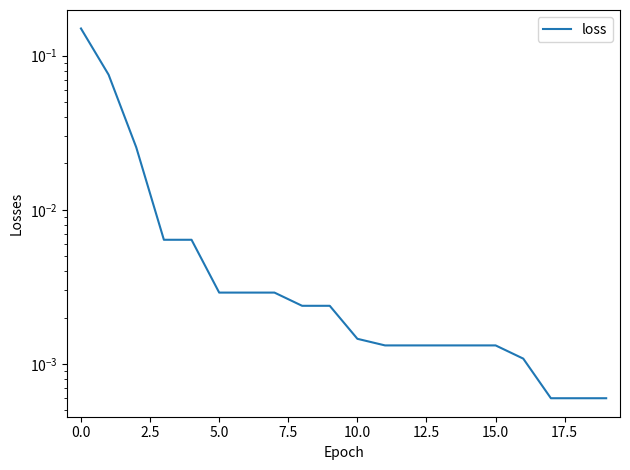

What is the sum of the values at −2.5 and 12.5?

0.2